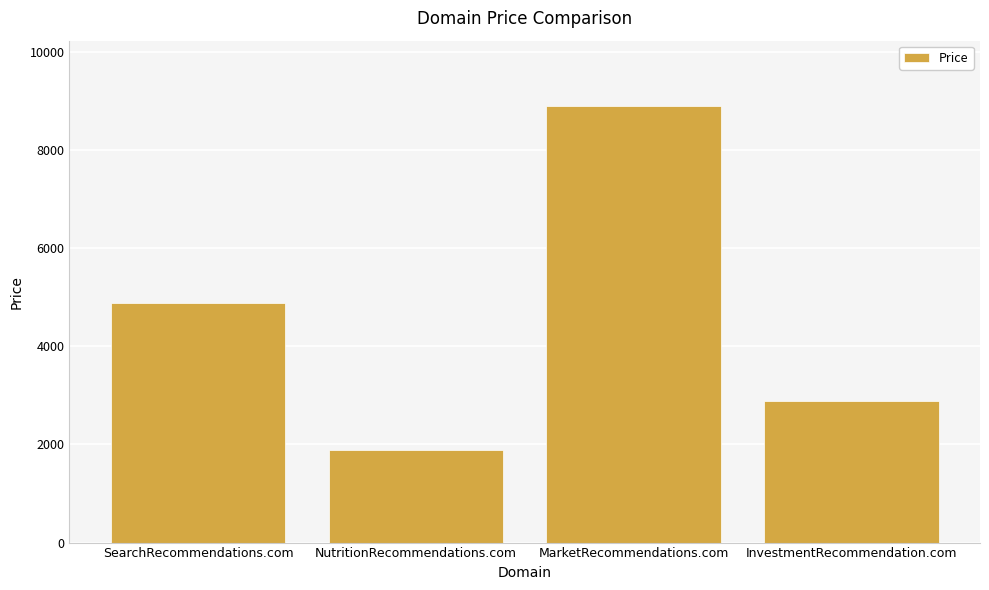

What is the label of the 4th bar from the right?

SearchRecommendations.com